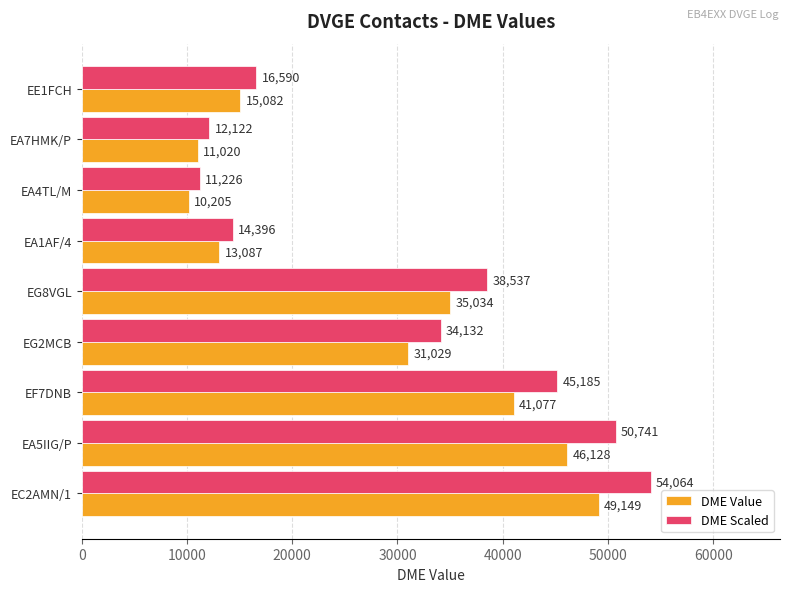

What is the difference between the maximum and minimum values in the DME Value series?

38944.0